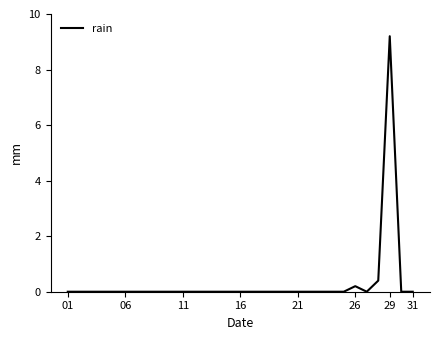

What is the greatest value displayed?

9.2